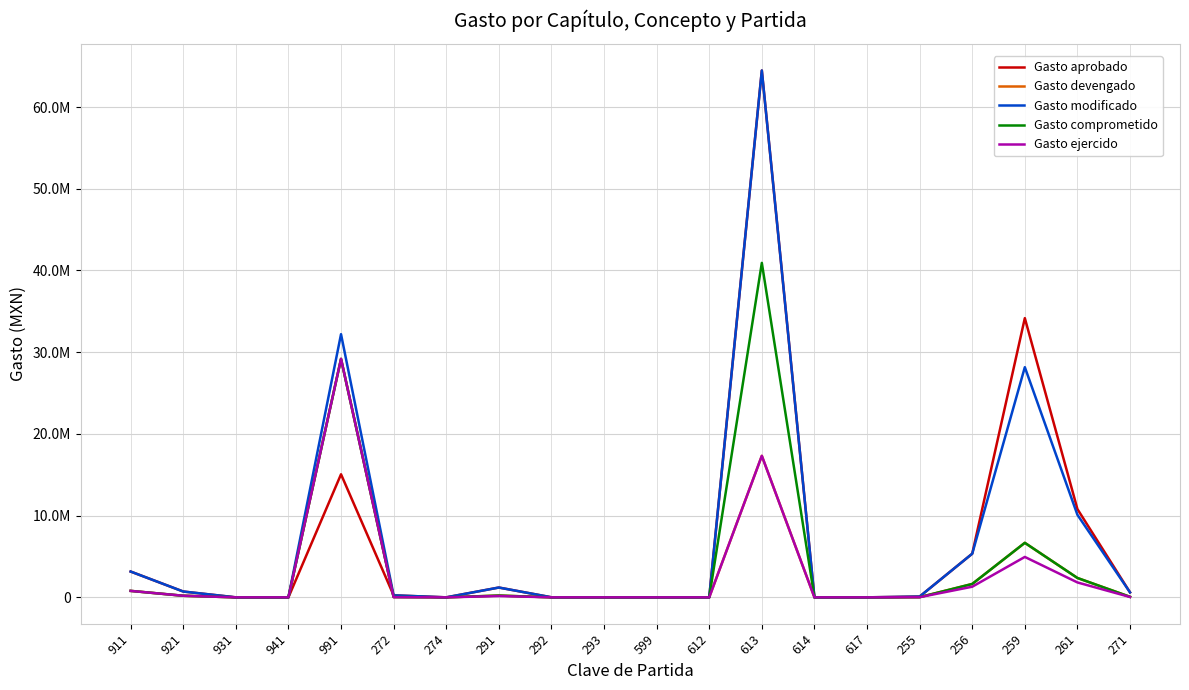

True or false: Gasto ejercido and Gasto modificado intersect in this chart.

False